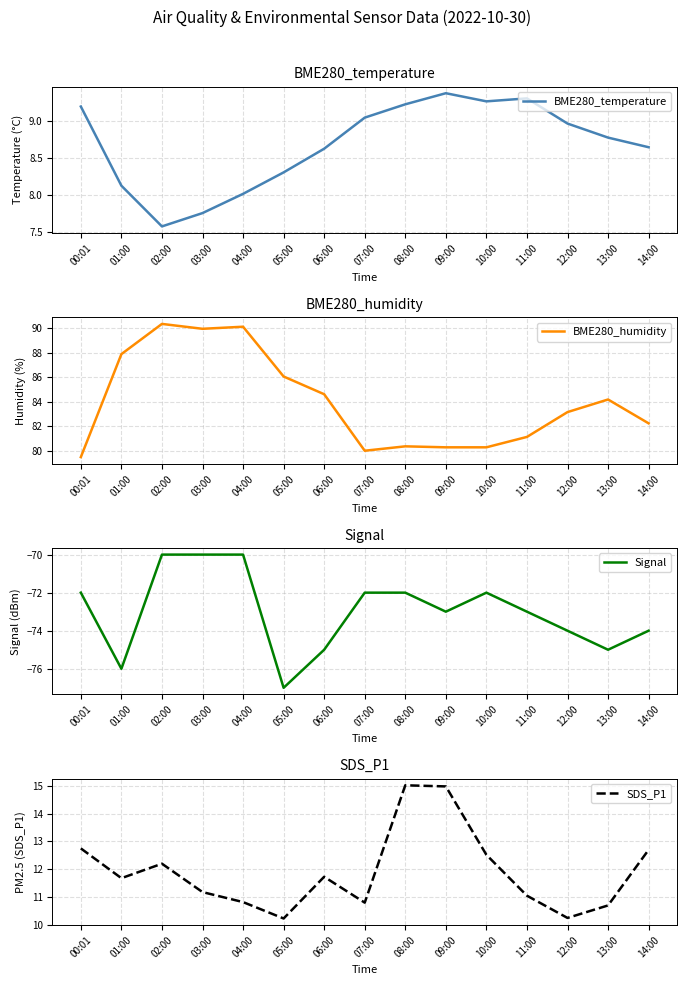

How many distinct data groups are displayed?

4